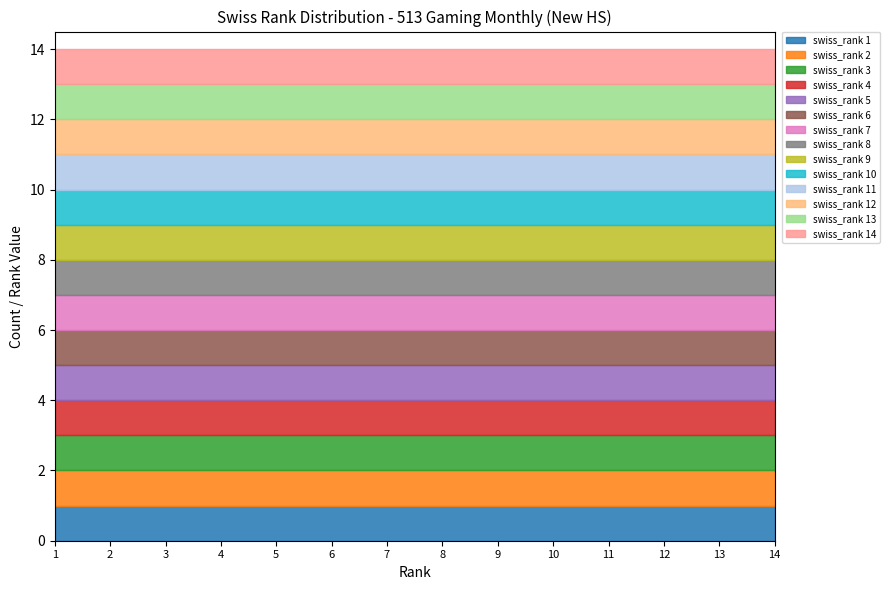

What is the value of the 8th point from the left?

8